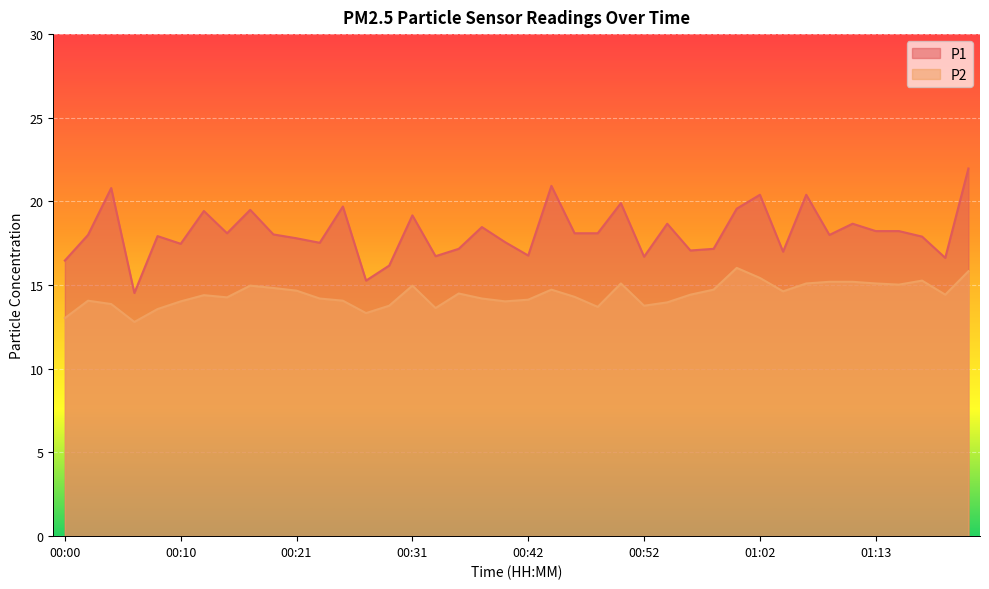

What are all the series names shown in the legend?

P1, P2